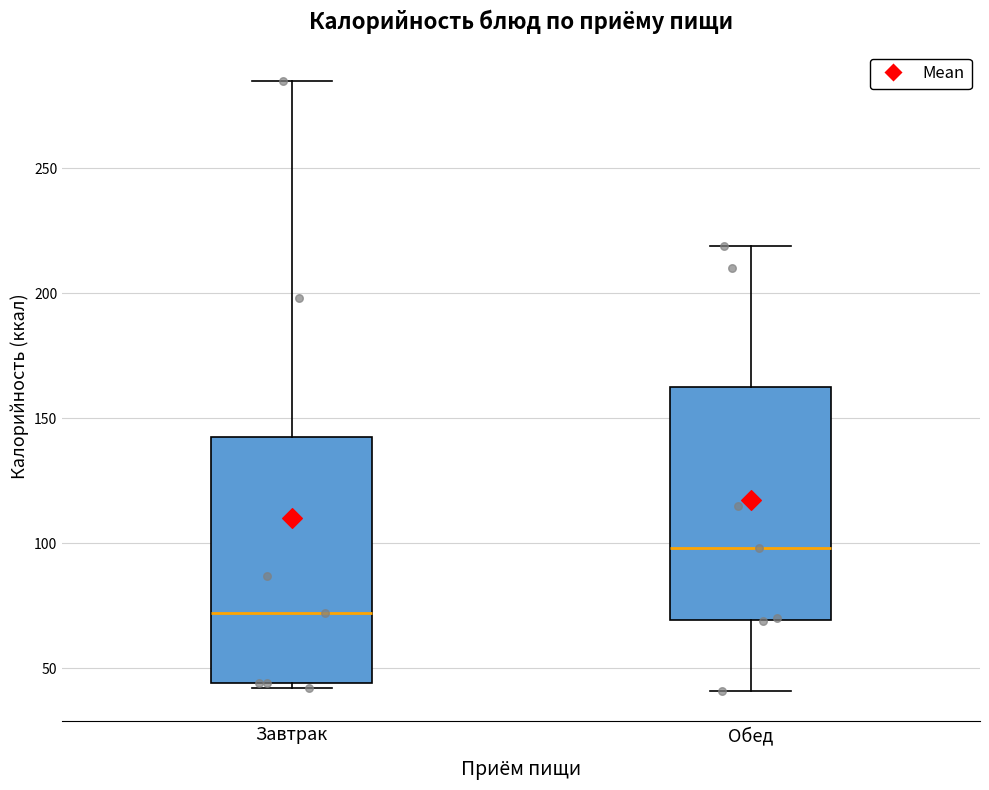

Which box's median line is the lowest?

Завтрак